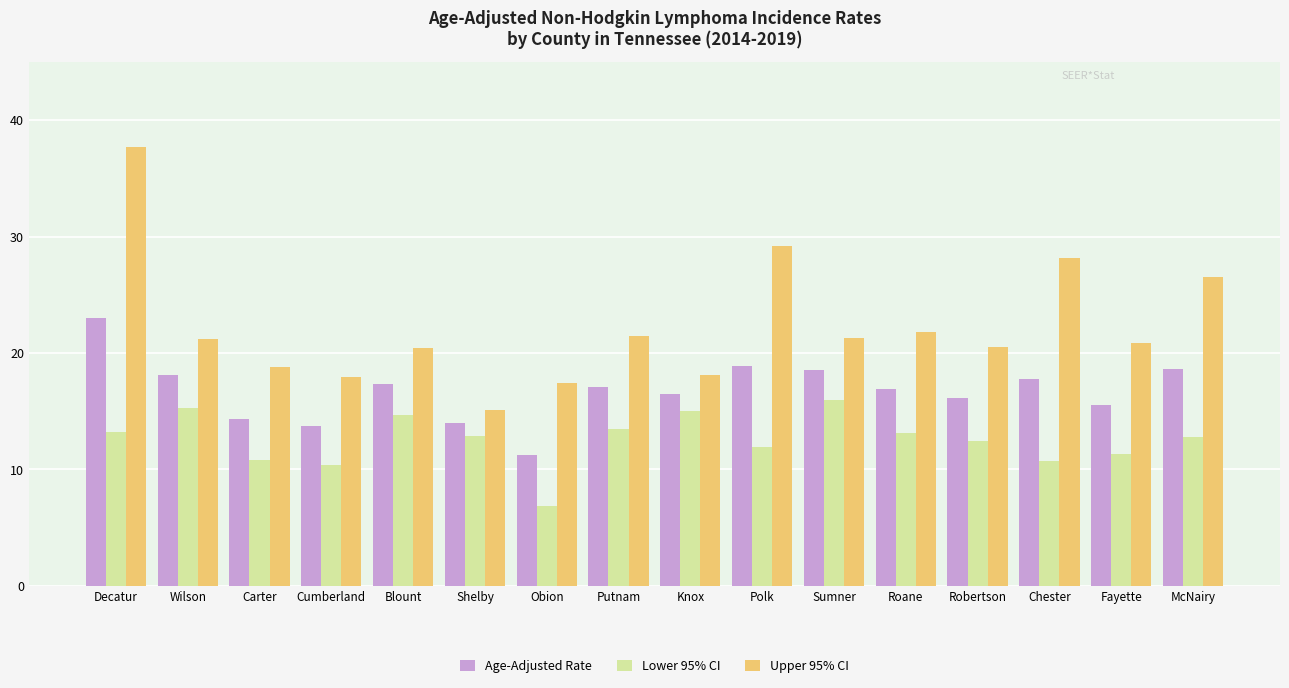

How many bars are there in total?

48